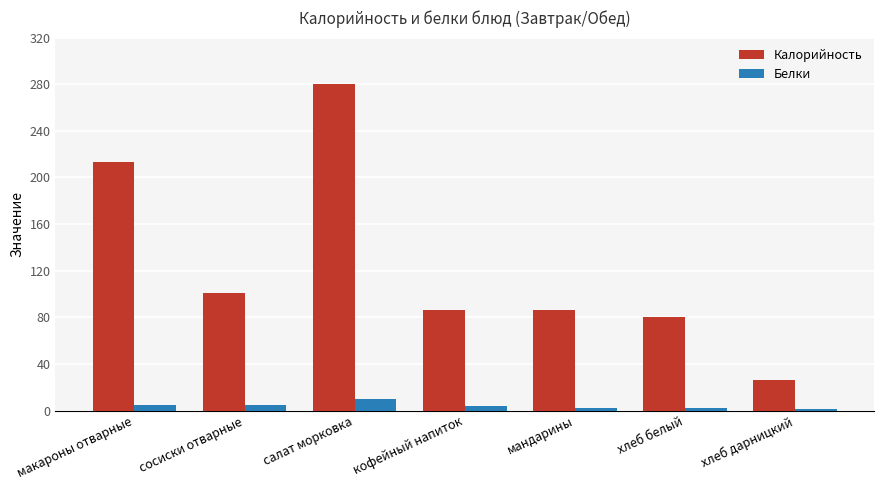

How many series are shown in this chart?

2